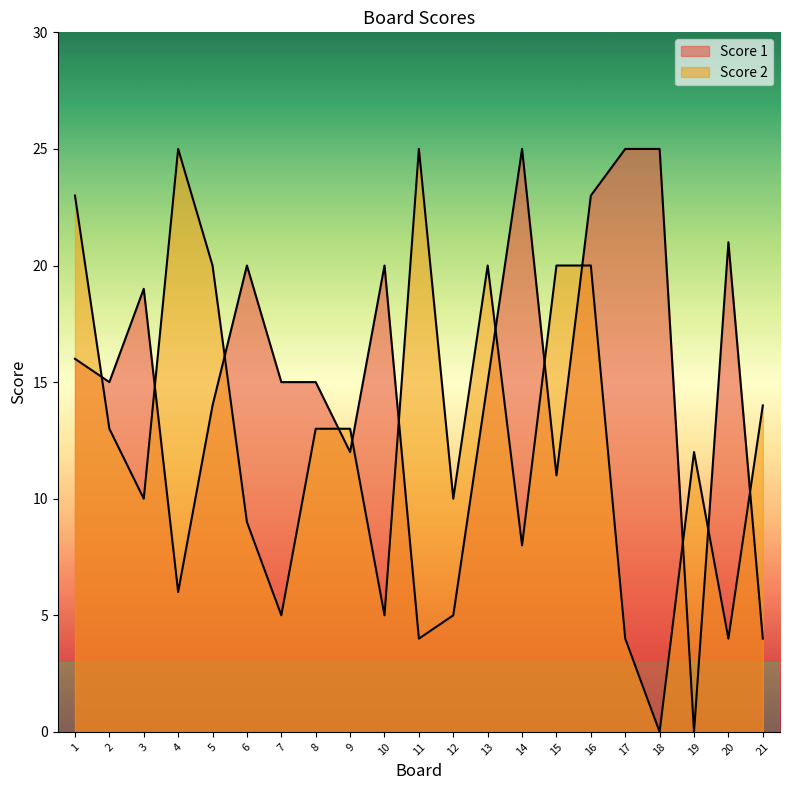

How many interior local peaks does the Score 1 series have?

5